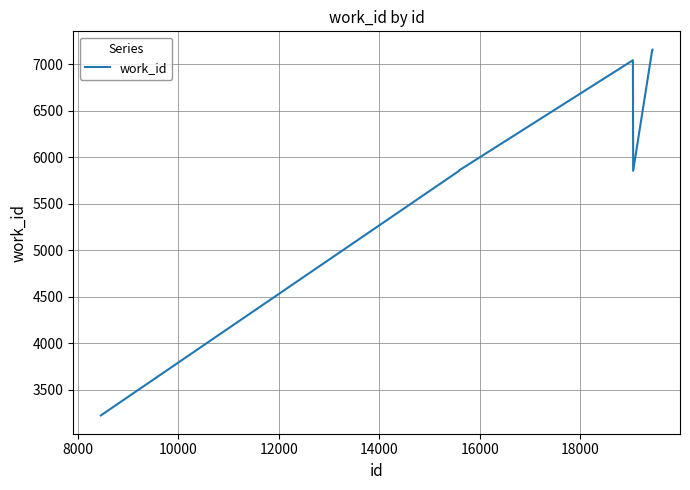

How many lines are shown in the chart?

1